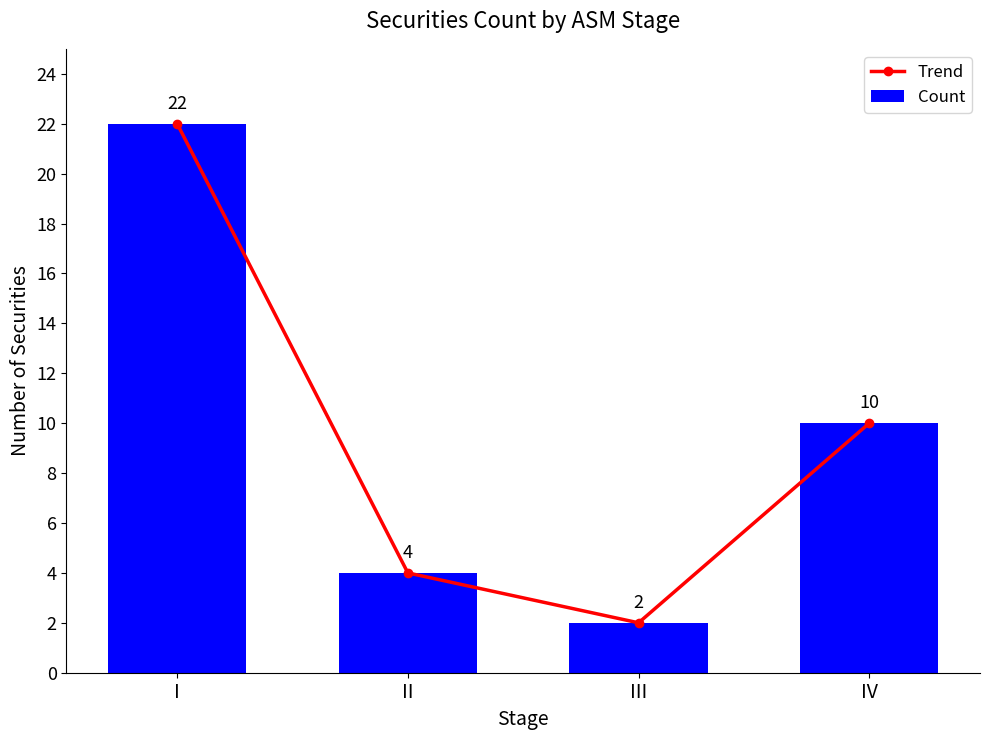

Which series changed the most between II and IV?

Trend